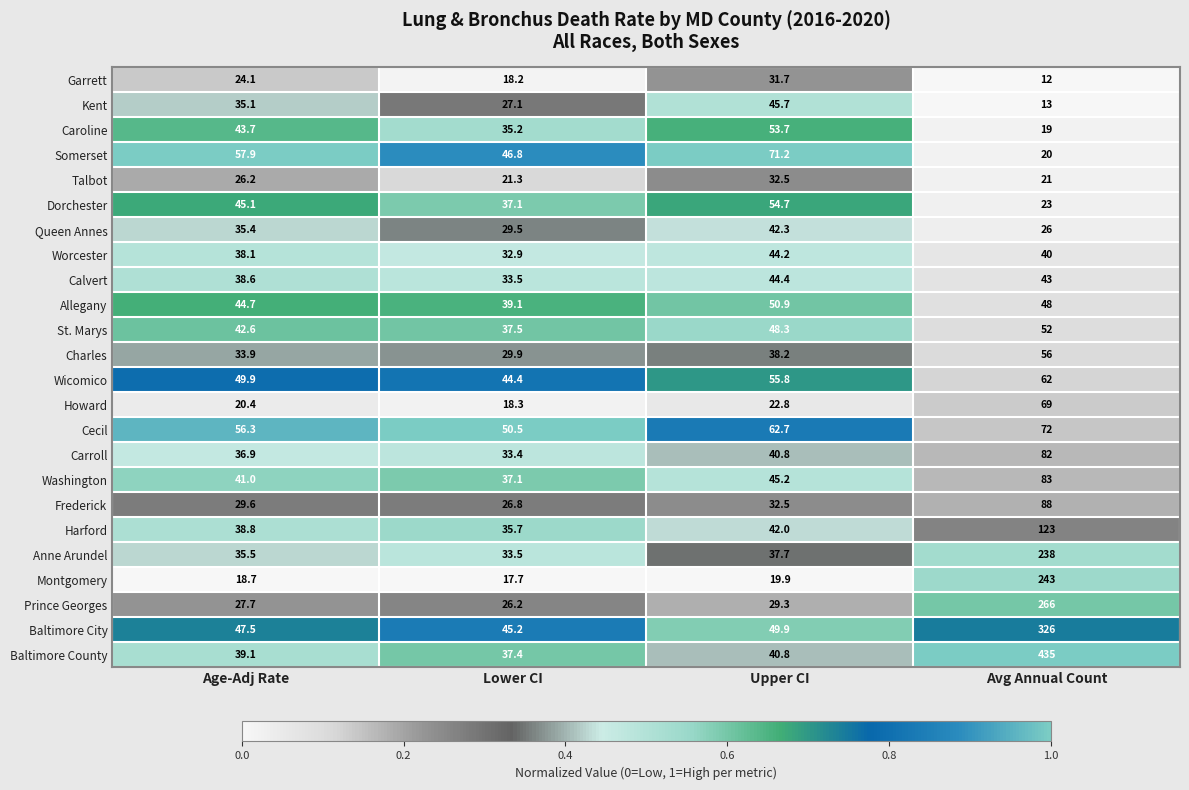

What is the difference between the second highest and minimum values in the Washington series?

8.1